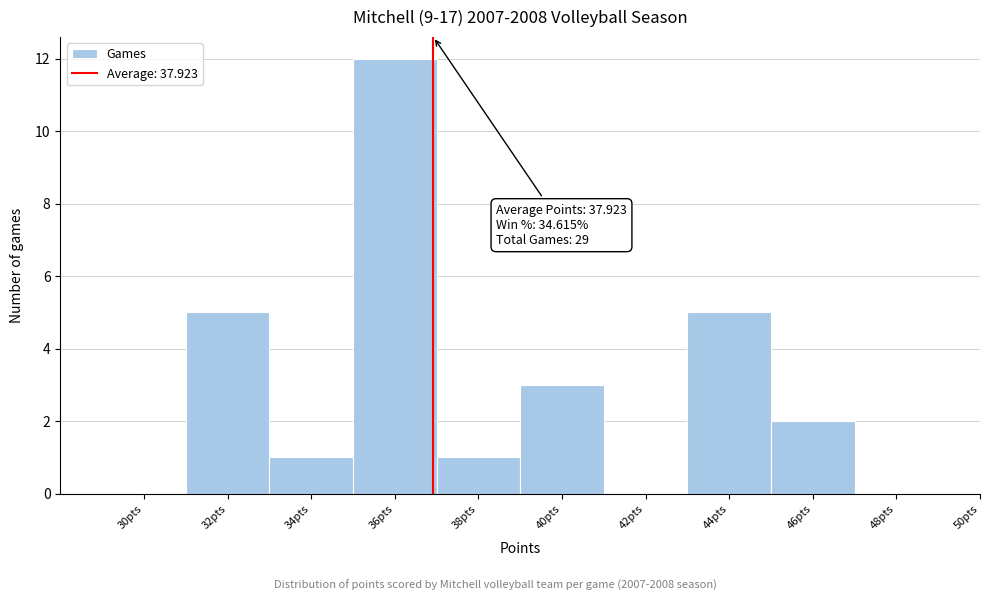

Reading left to right, extract all data points from this chart.

30pts=0	32pts=5	34pts=1	36pts=12	38pts=1	40pts=3	42pts=0	44pts=5	46pts=2	48pts=0